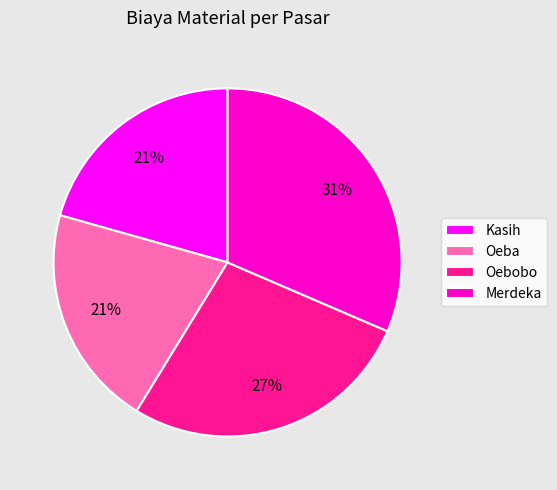

What is the largest slice in the pie chart?

Merdeka